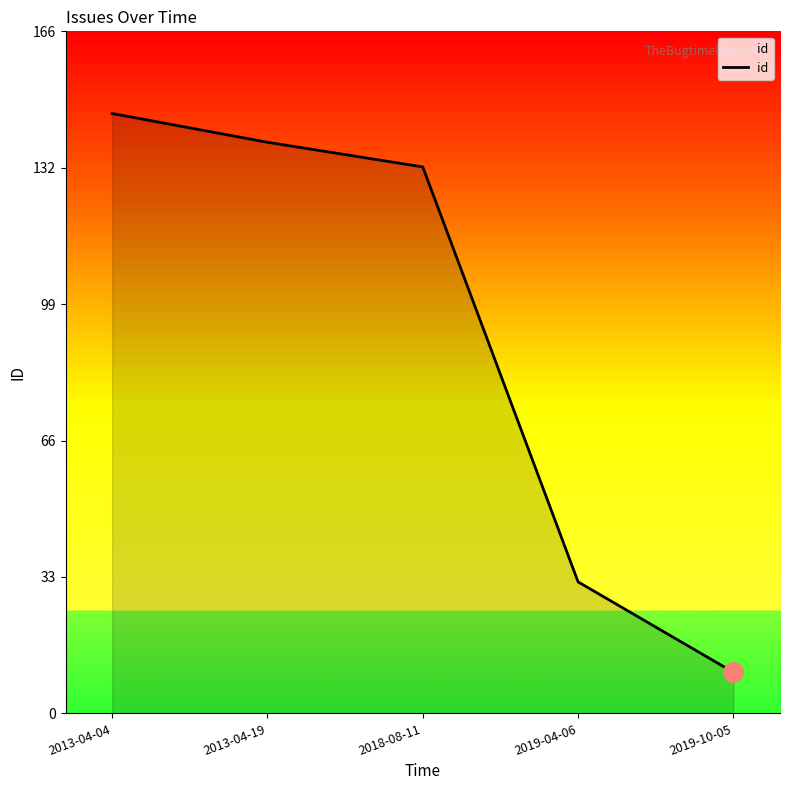

Read the value at 2019-10-05, to the nearest 10.

10